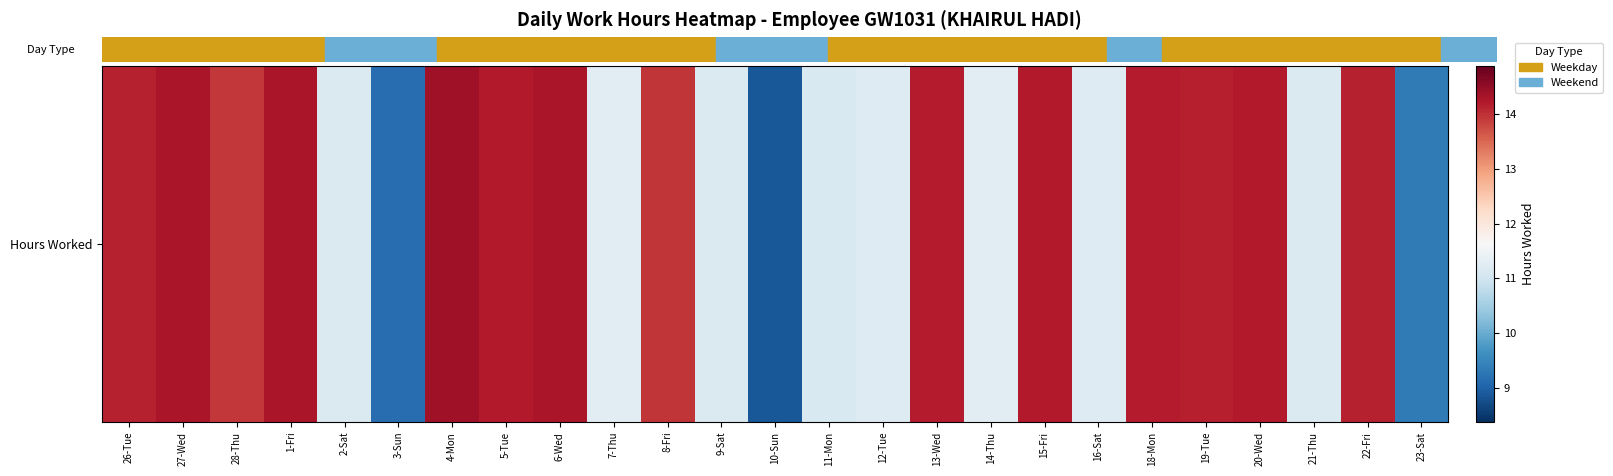

What is the smallest value displayed?

8.9